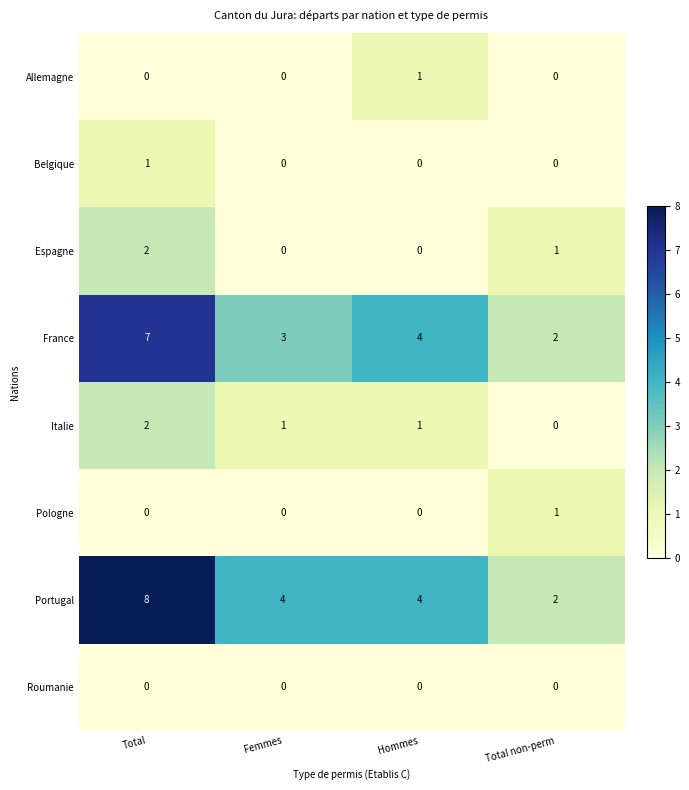

At how many categories does at least one series exceed 5?

1